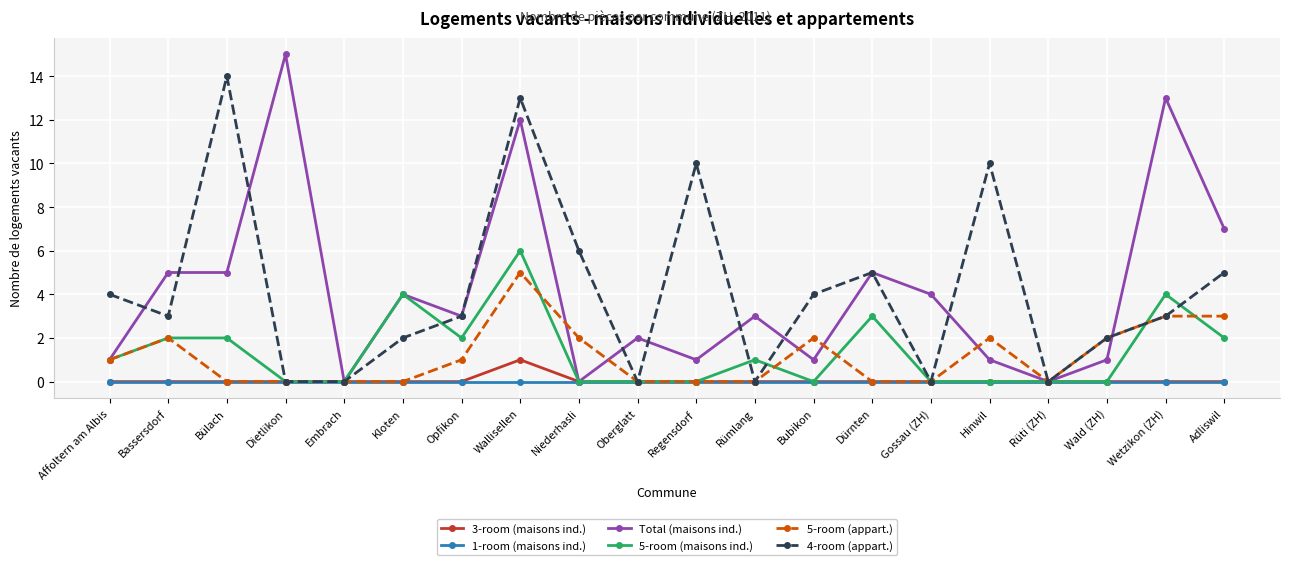

Does the chart display data point markers on the line(s)?

Yes